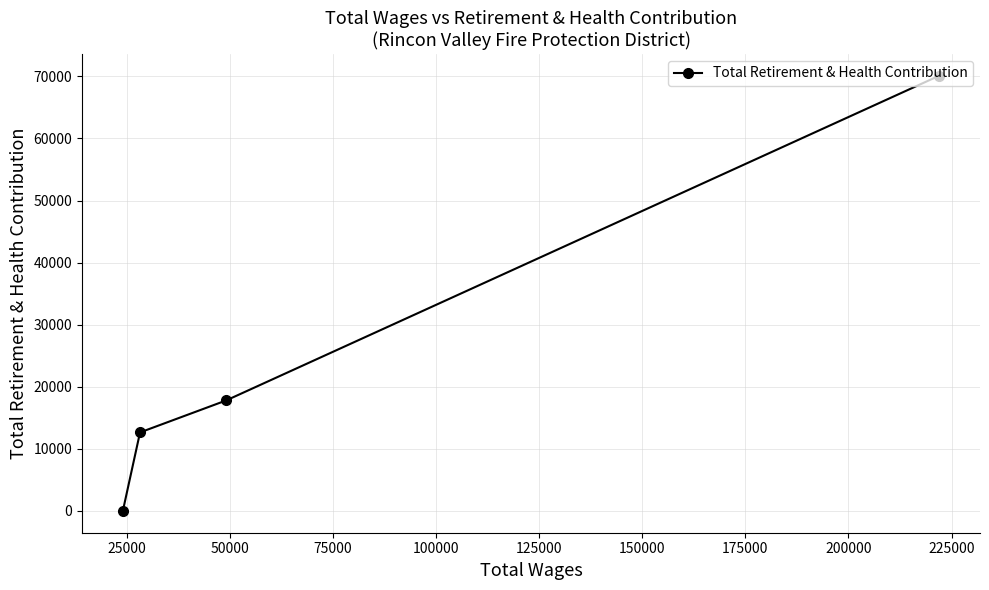

Reading left to right, transcribe all the data shown in this chart.

0	12652	17792	70104